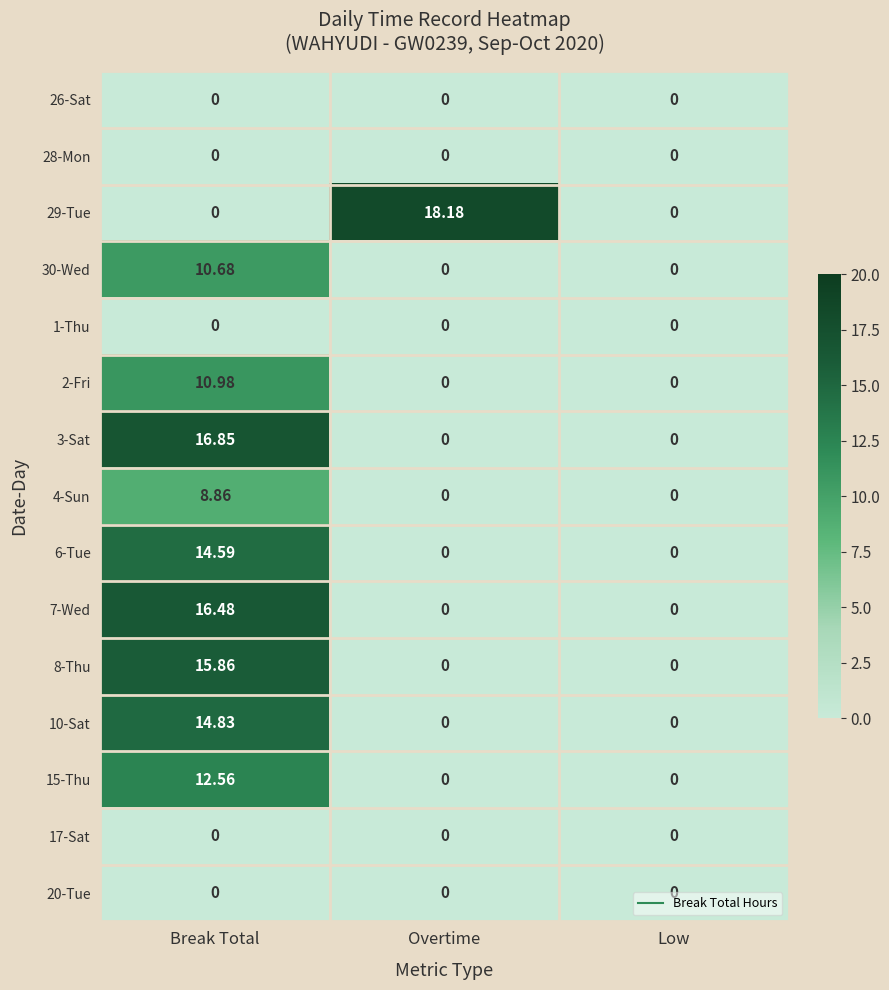

At which category is the sum across all series the highest?

Break Total